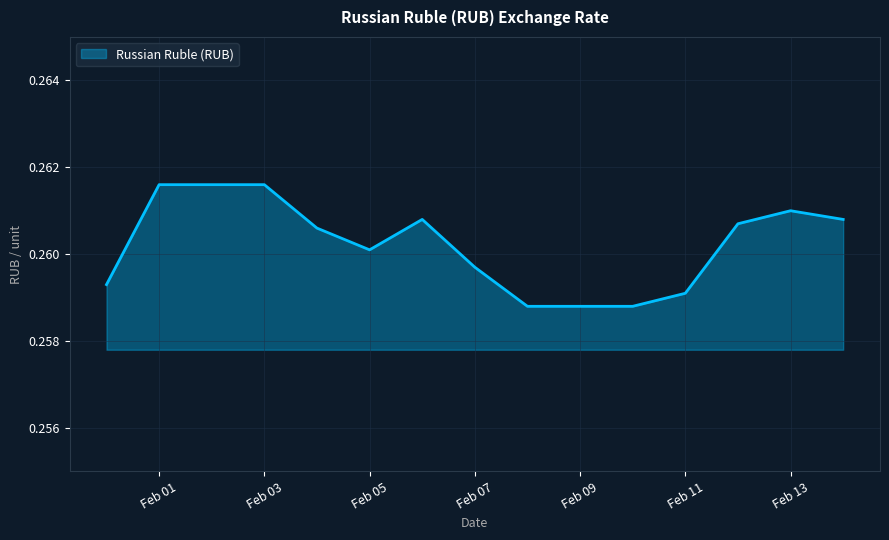

How many lines are shown in the chart?

1